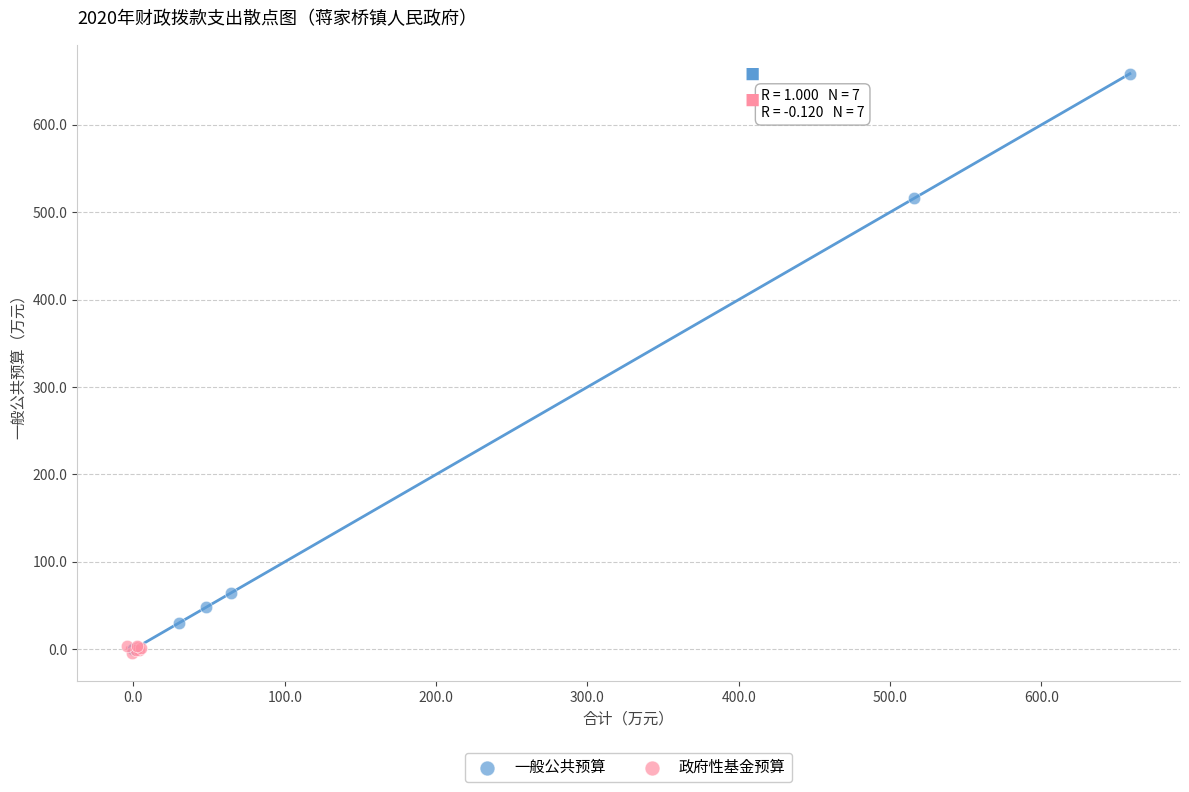

Which series reaches the maximum Y coordinate?

一般公共预算